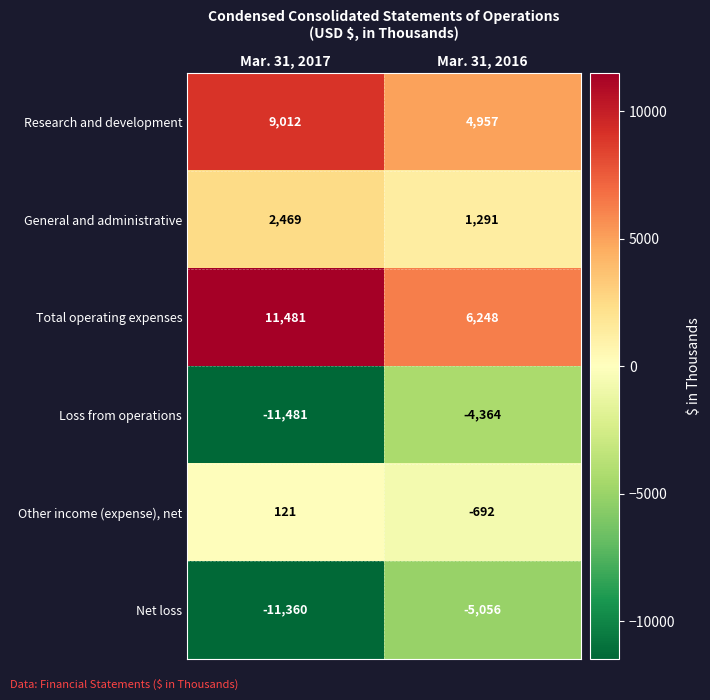

Read the Other income (expense), net value at Mar. 31, 2017, to the nearest 100.

100